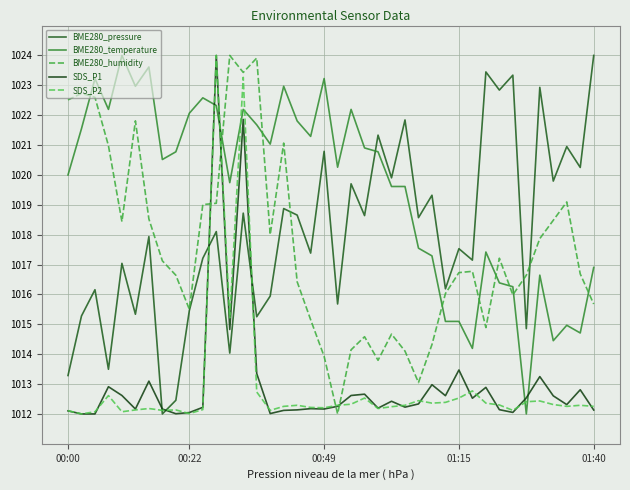

Between which two adjacent categories do BME280_temperature and BME280_pressure first intersect?

22 and 23